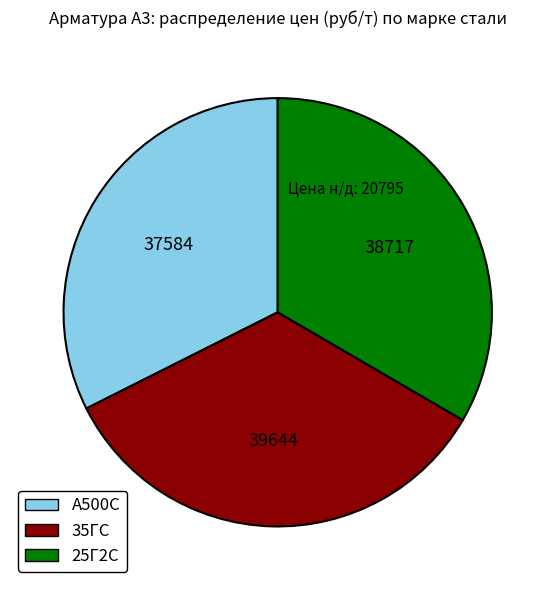

What is the ratio of the value at 35ГС to the value at 25Г2С?

1.0